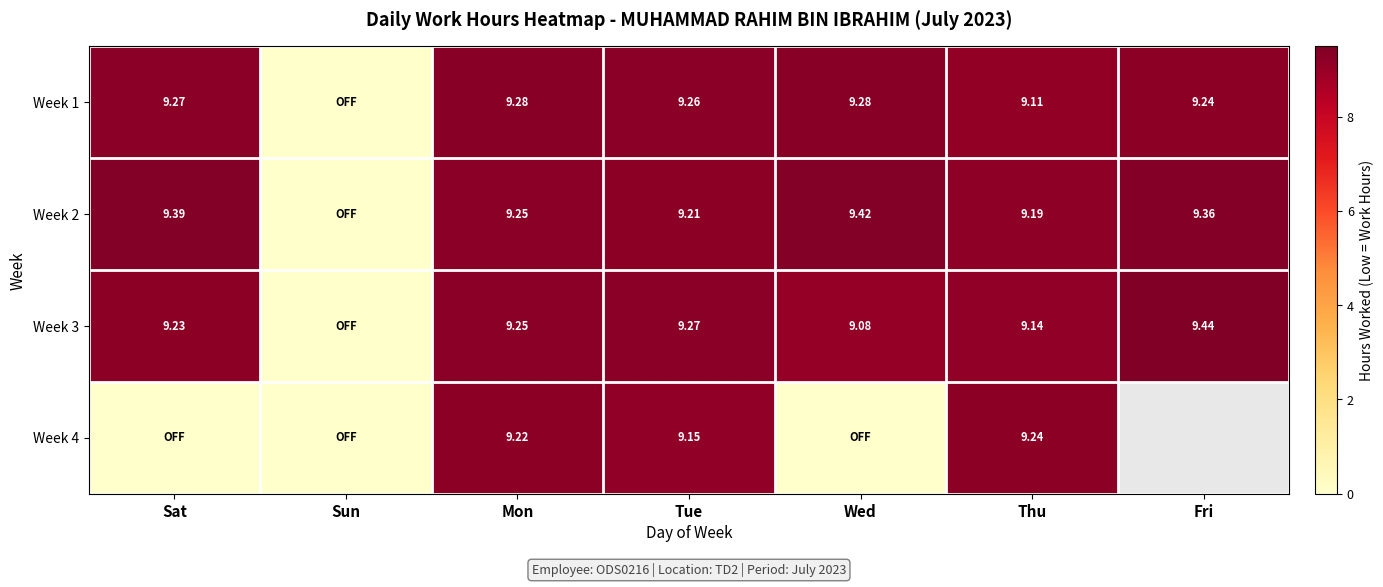

Is the value of Week 1 at Mon greater than the value of Week 3 at Wed?

Yes